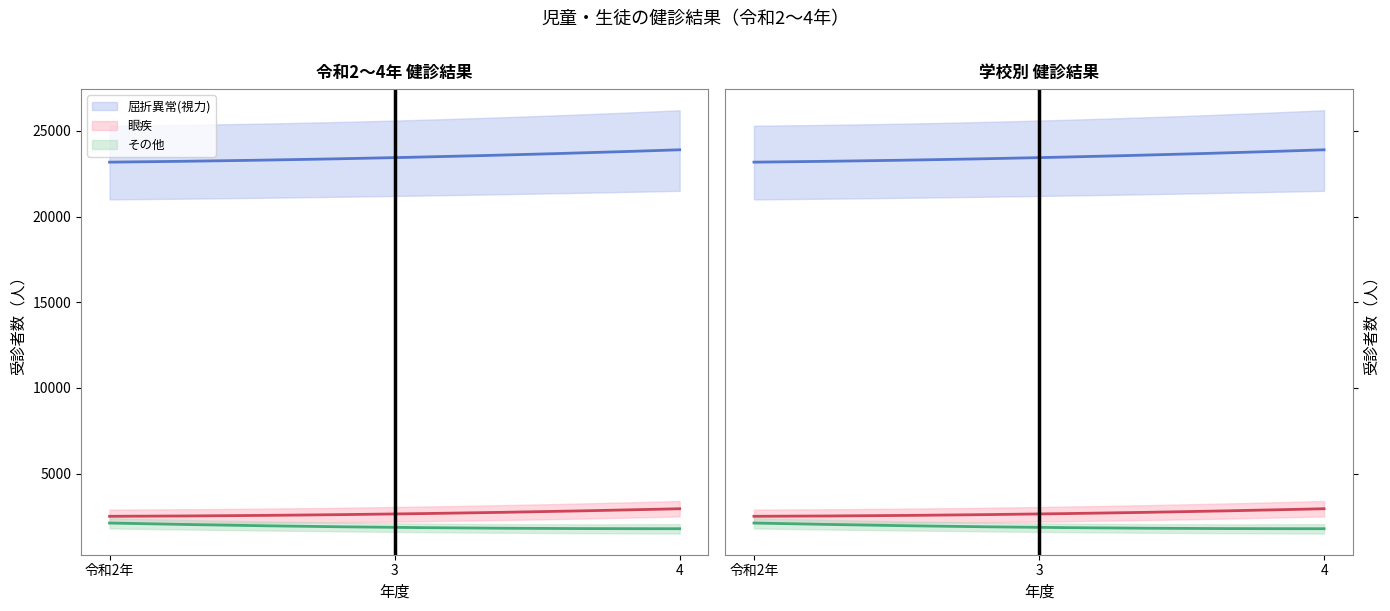

Which series has the widest spread of values?

屈折異常(視力)